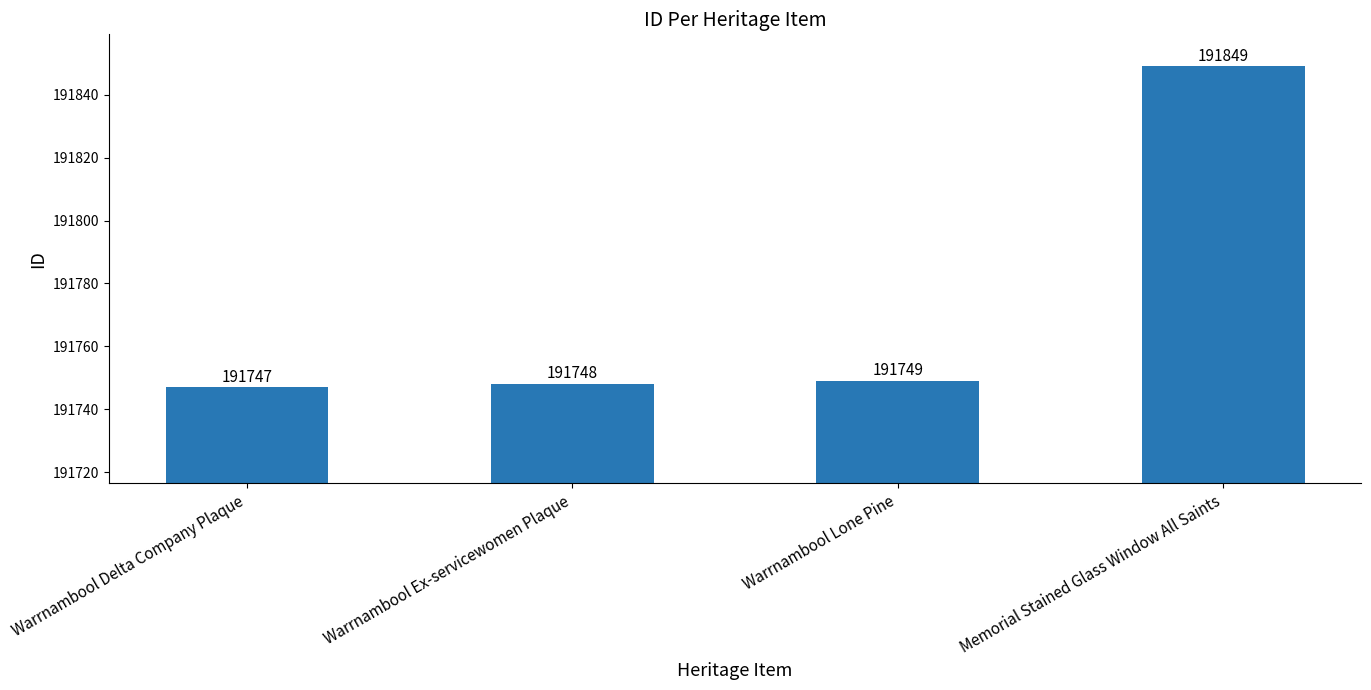

What is the average value?

191773